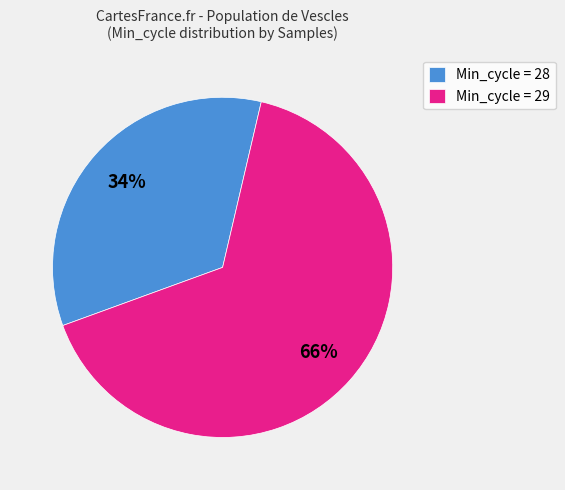

How many segments does this pie chart have?

2